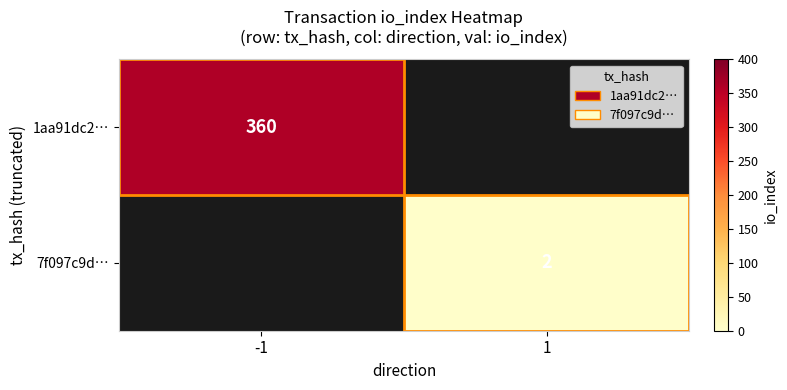

True or false: 1aa91dc2… has a value of 497 at -1.

False